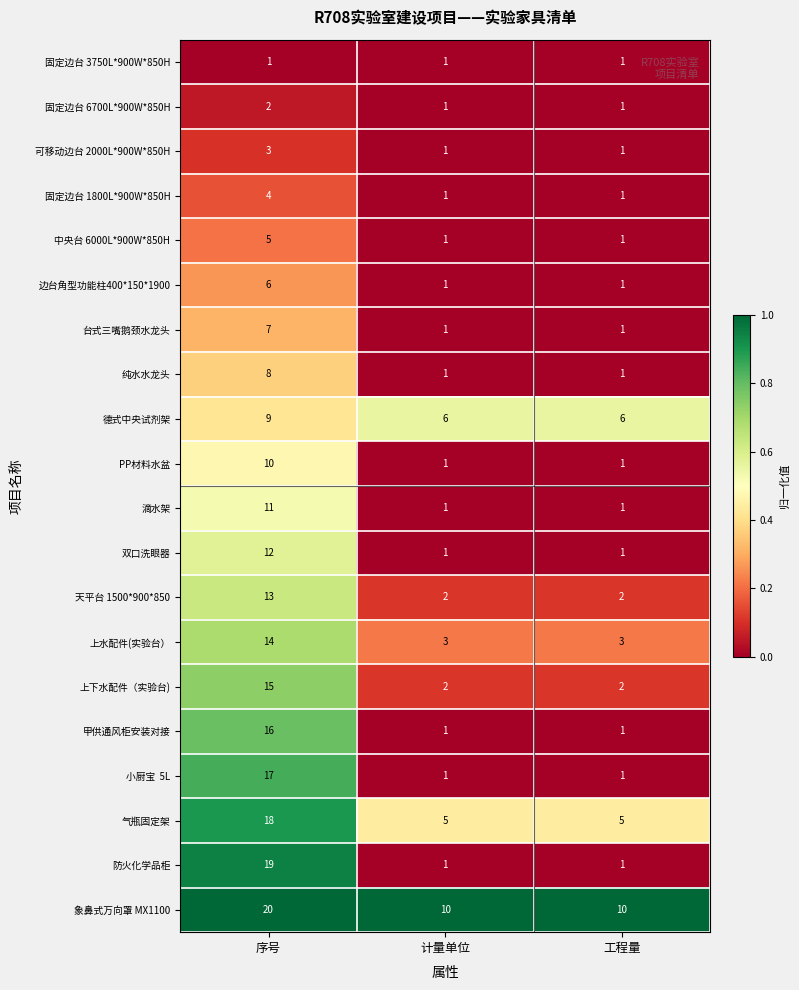

How many categories are shown in the chart?

3